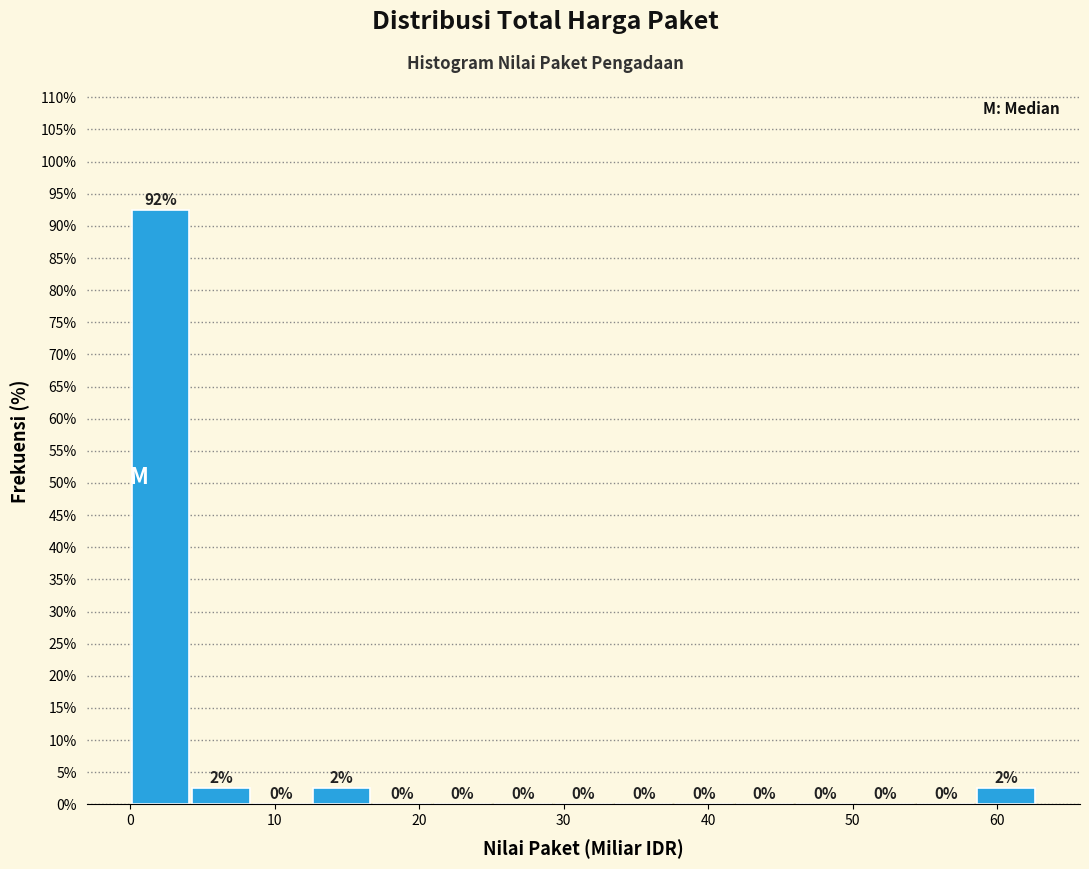

Which range on the x-axis has the tallest bar?

0 to 4